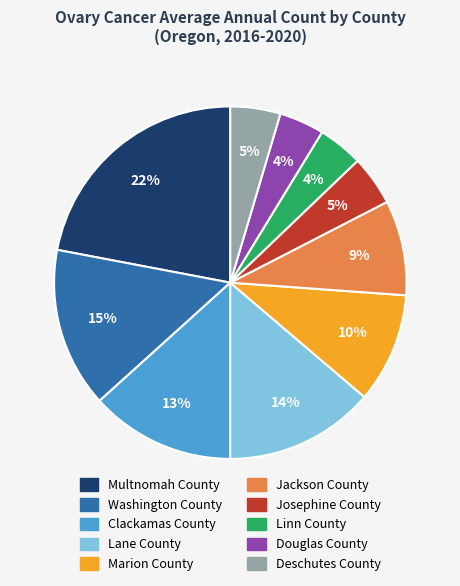

To the nearest percent, what is the average slice percentage?

10%